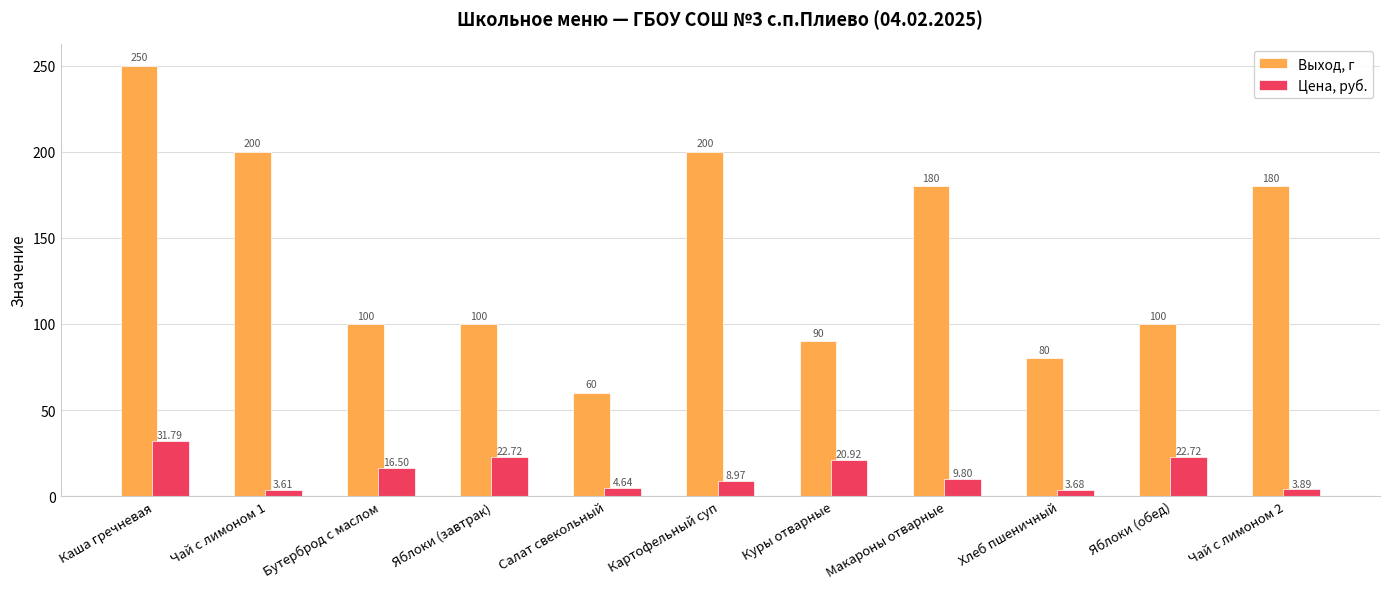

How many bars are there in each group?

2